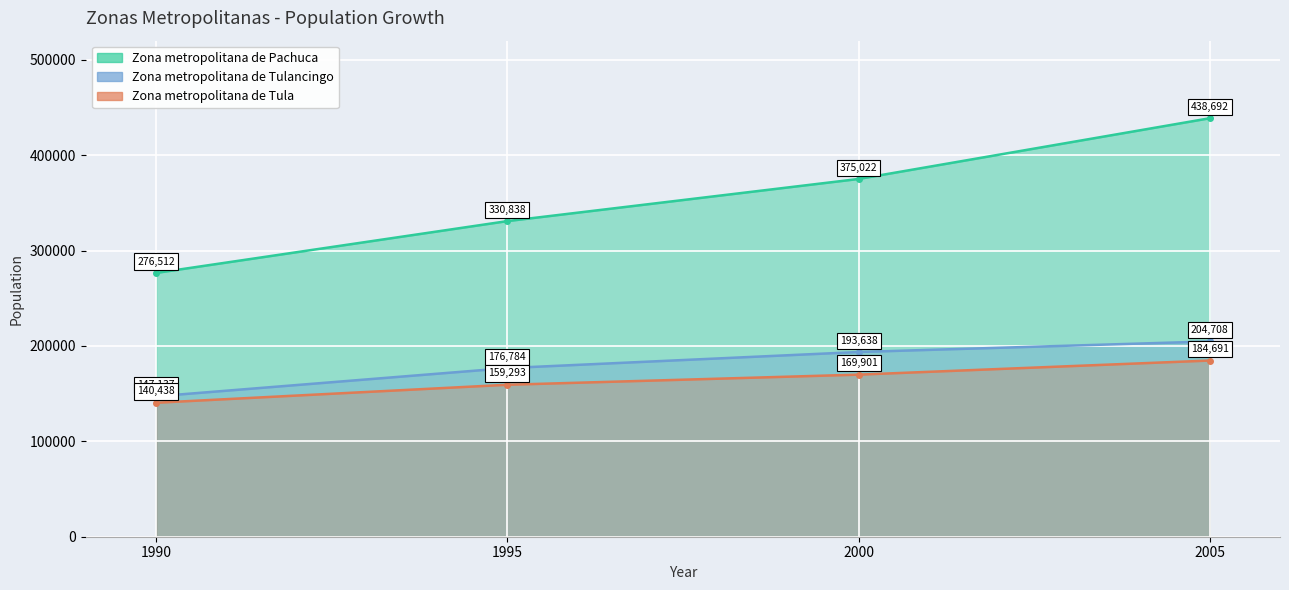

What is the total value across all series at 1995?

666915